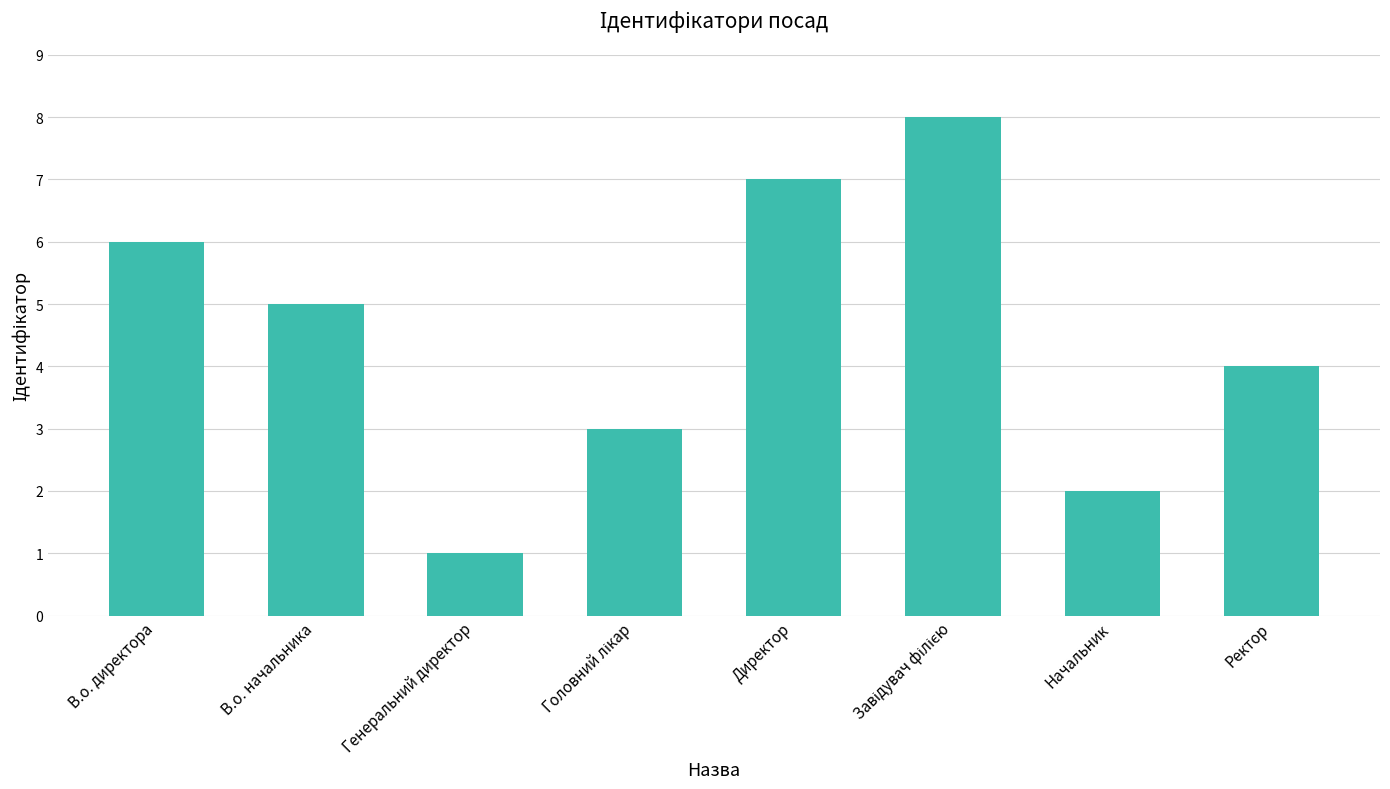

How many values are between 3 and 7?

5